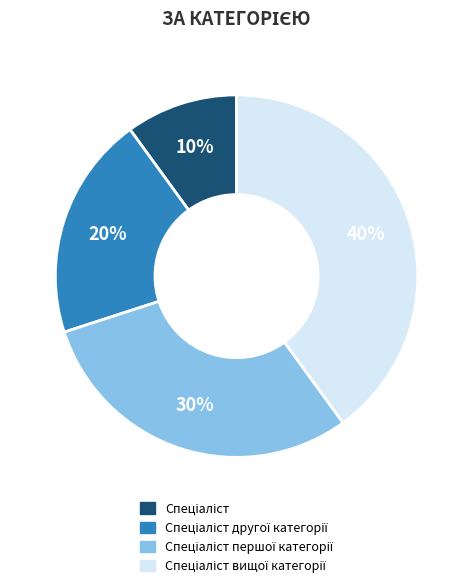

Count the number of slices in the pie.

4